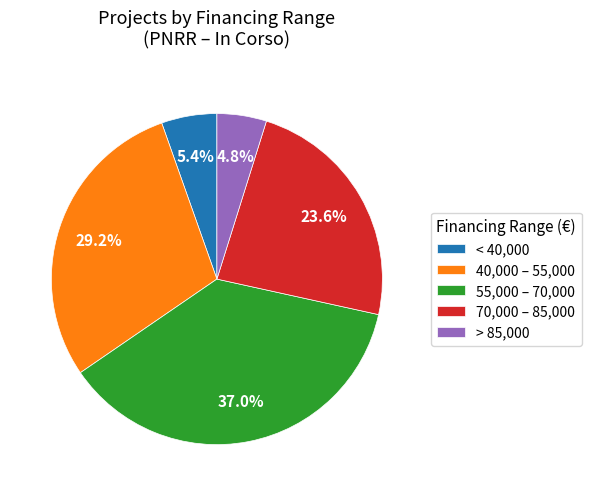

Is < 40,000 the majority of the pie?

No